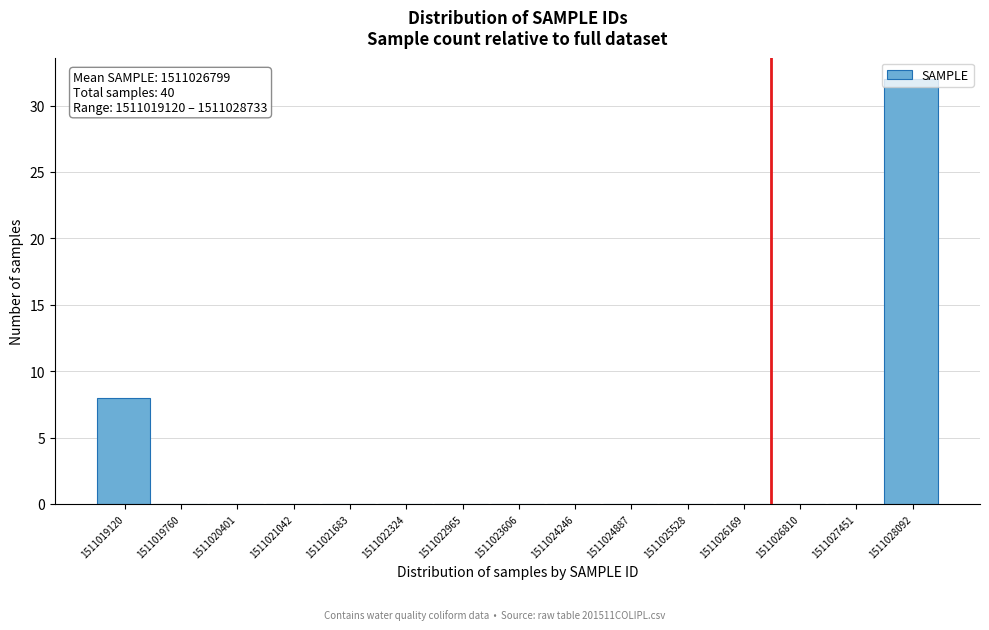

The chart shows a value of 0 at 1511025528. True or false?

True